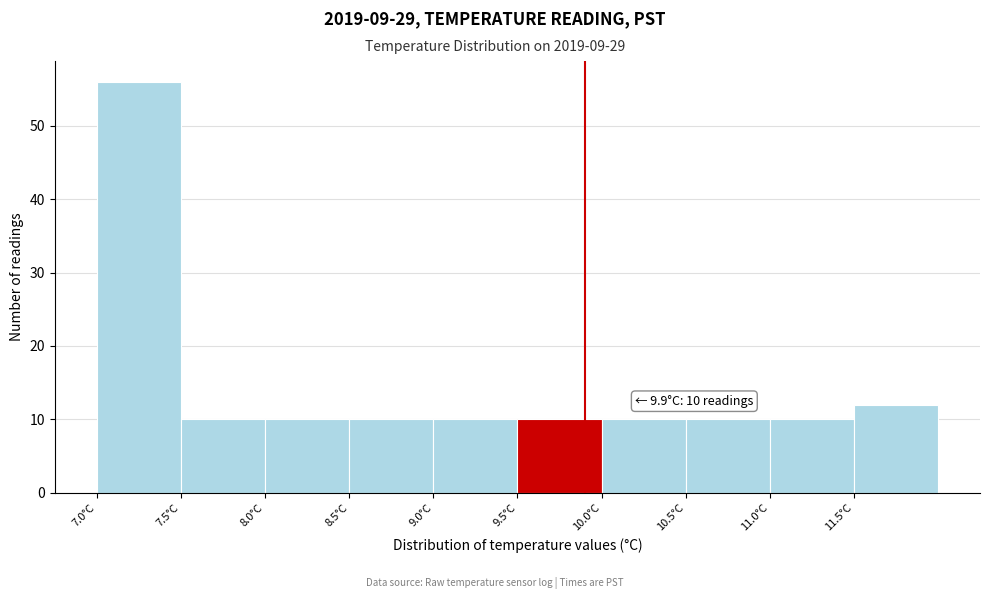

Over which range of the x-axis is the bar tallest?

7.0 to 7.5